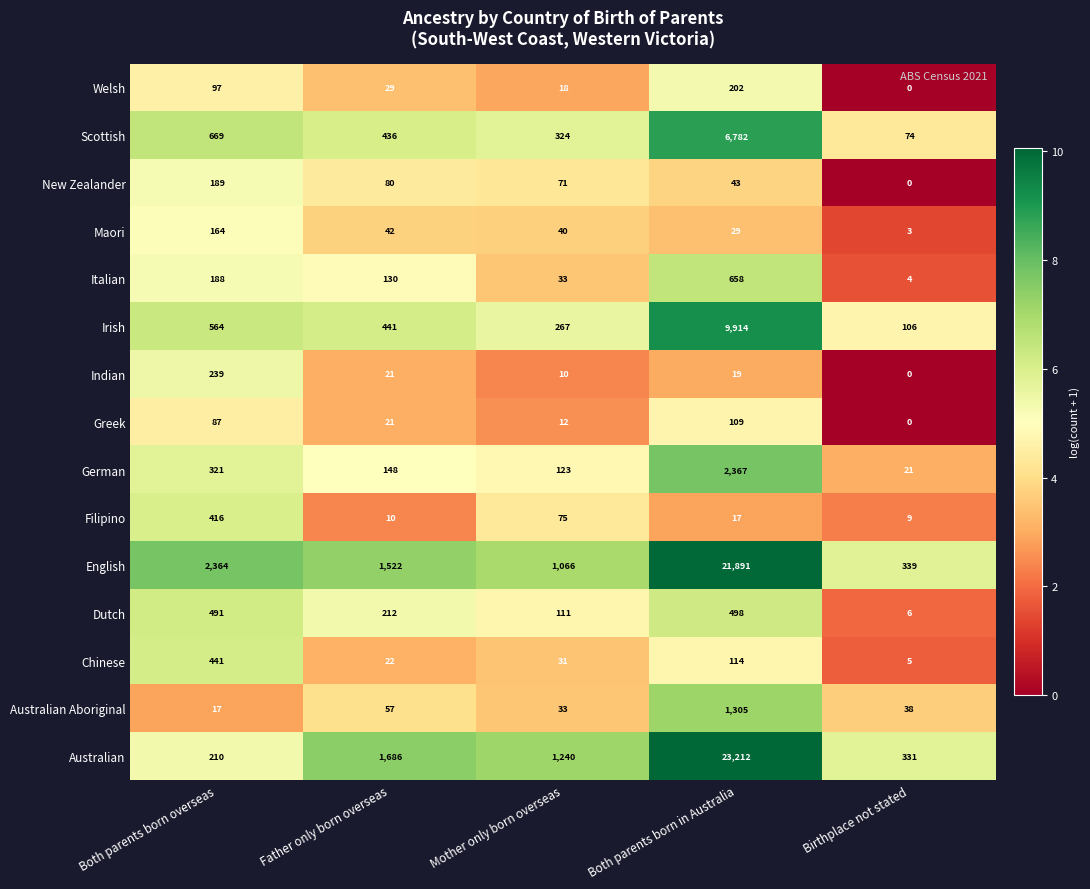

What is the total value across all series at Father only born overseas?

4857